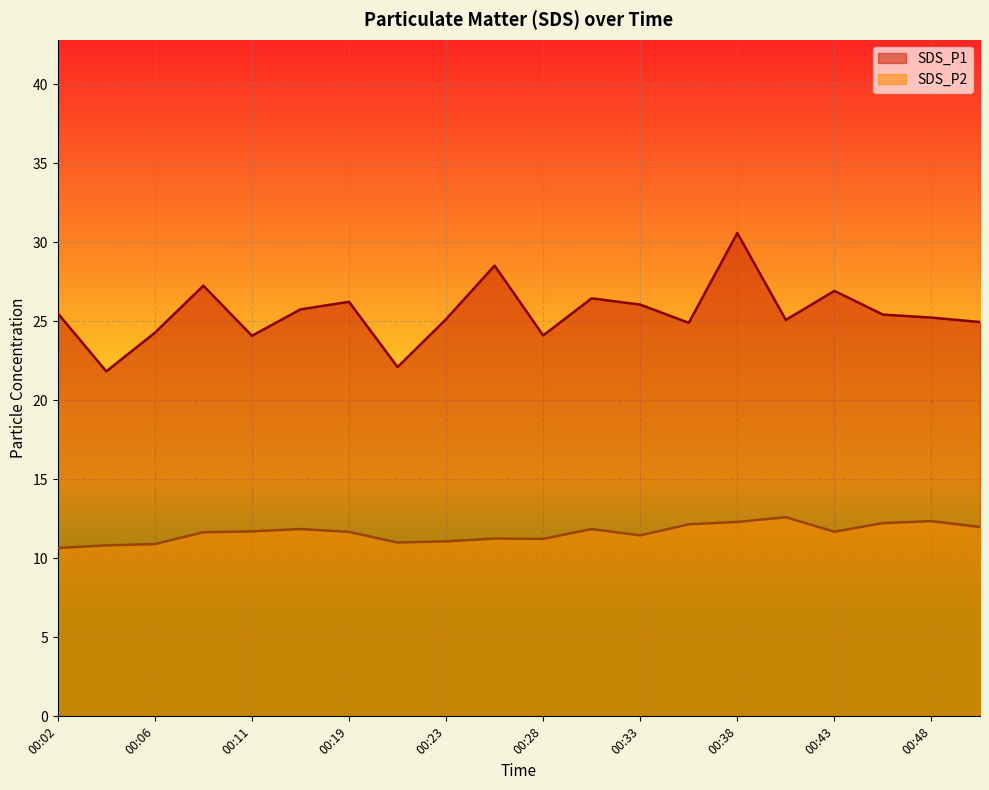

List the labels in order of SDS_P2 value, smallest first.

00:02, 00:04, 00:06, 00:21, 00:23, 00:28, 00:26, 00:33, 00:09, 00:19, 00:43, 00:11, 00:14, 00:31, 00:51, 00:36, 00:46, 00:38, 00:48, 00:41